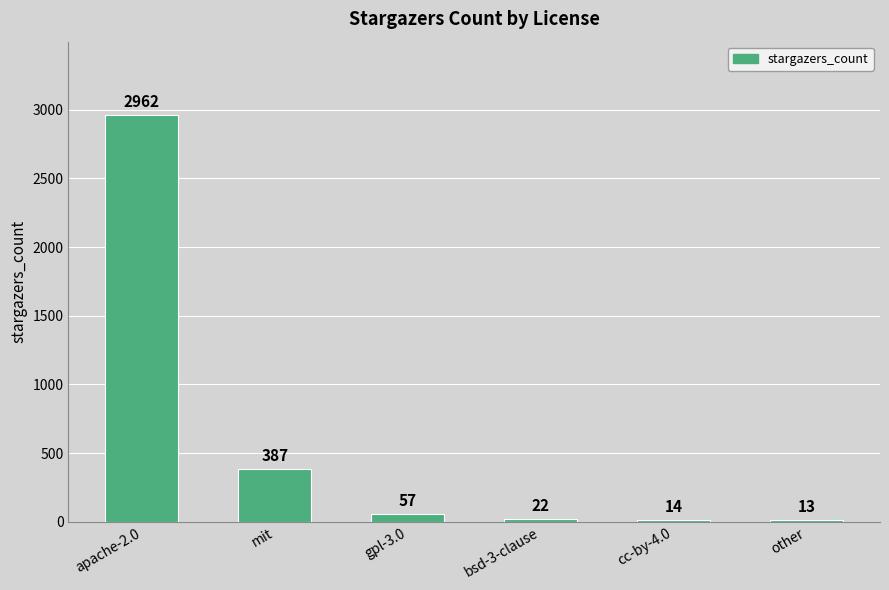

True or false: the data shows 152 at mit.

False